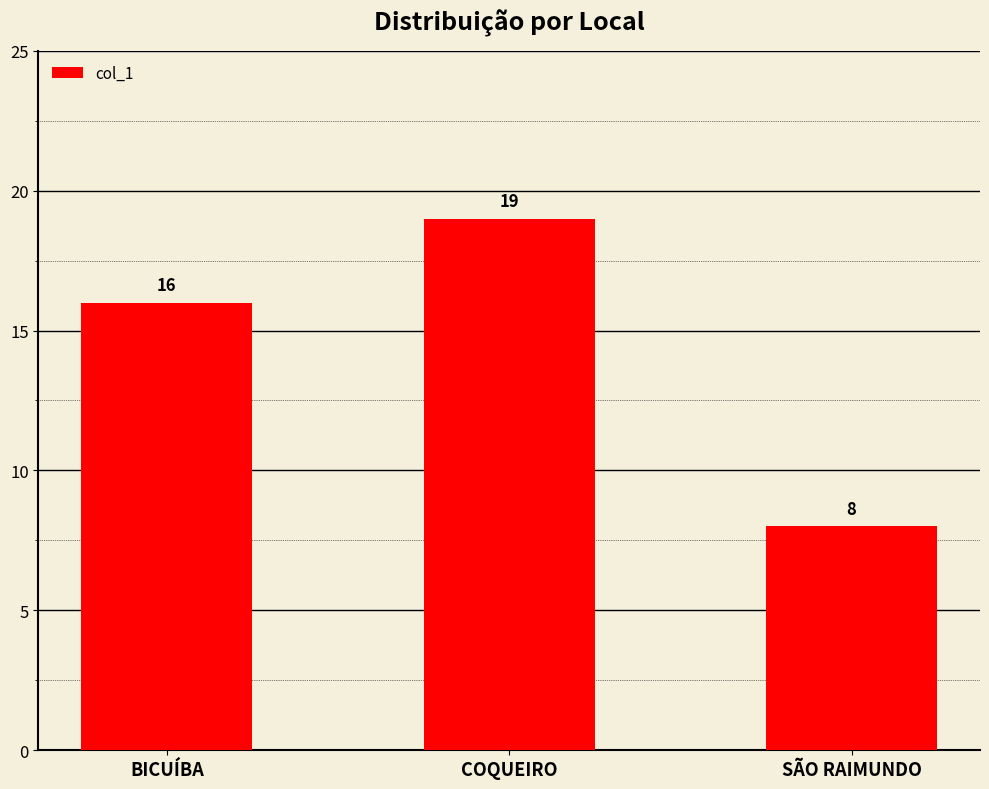

How many distinct data groups are displayed?

1